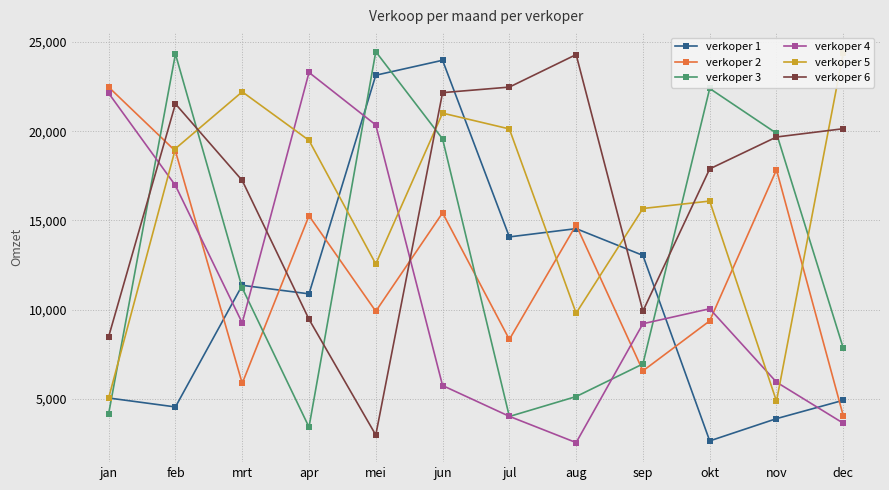

True or false: verkoper 2 and verkoper 5 intersect in this chart.

True